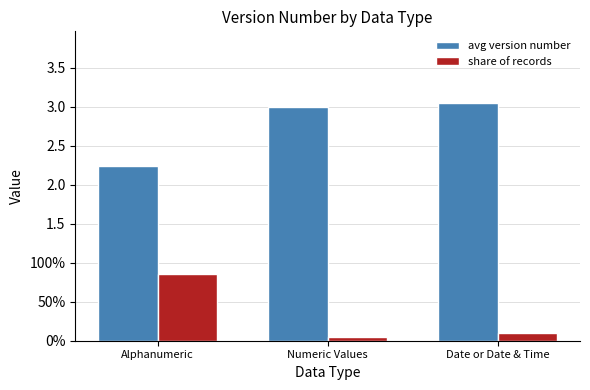

Does the chart contain stacked bars?

No